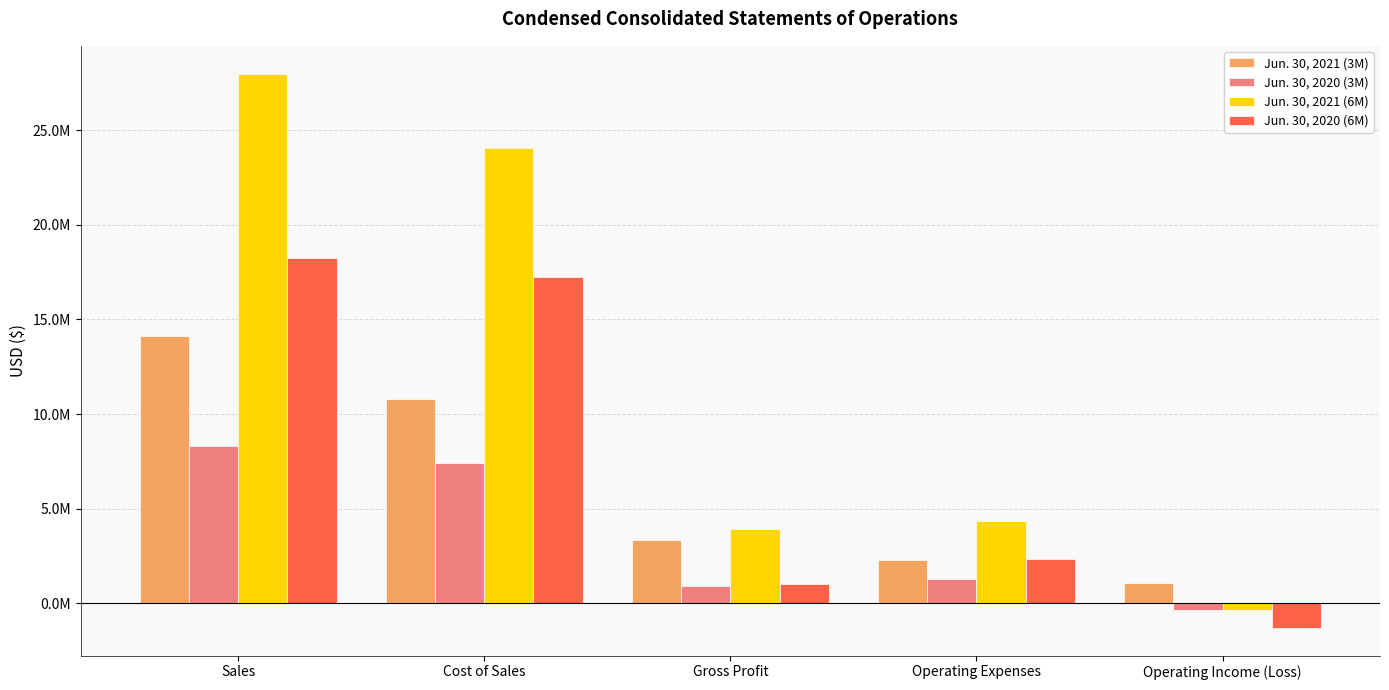

At which label does Jun. 30, 2021 (3M) first exceed 3327300?

Sales